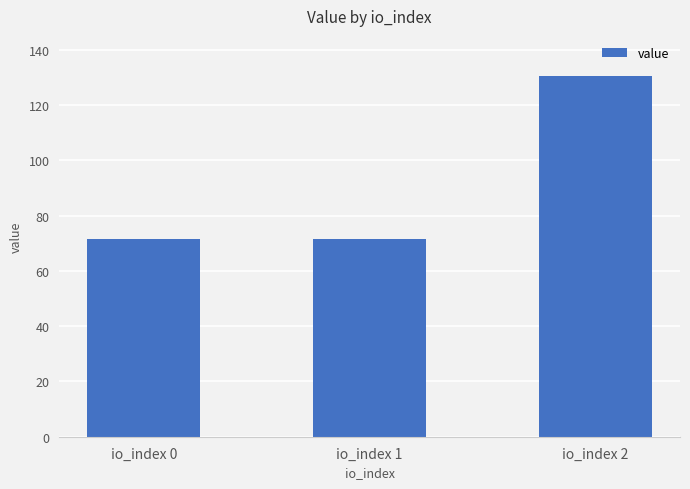

Reading left to right, extract all data points from this chart.

io_index 0=71.7	io_index 1=71.7	io_index 2=130.3